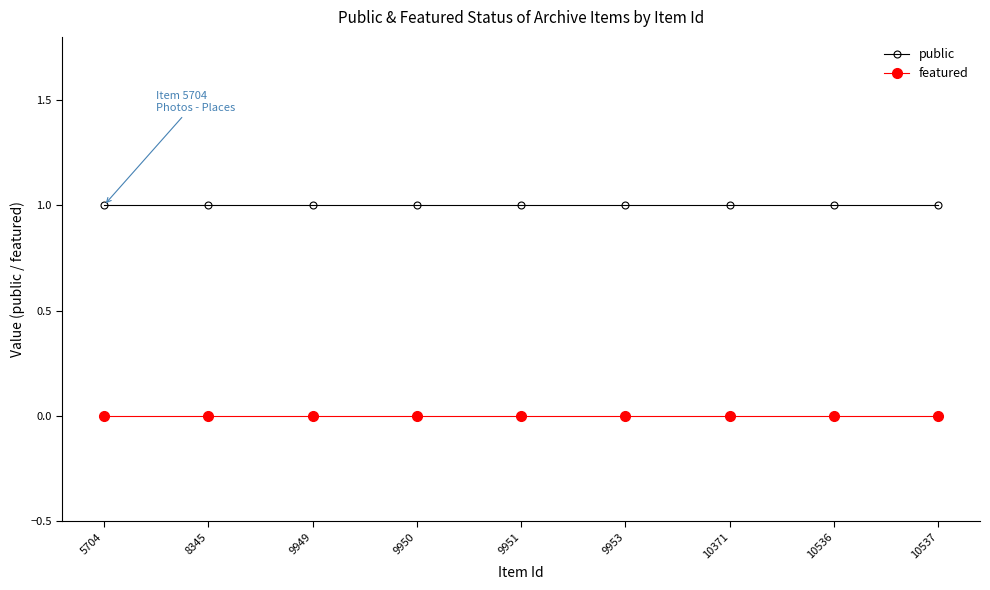

True or false: public has a value of 1 at 5704.

True